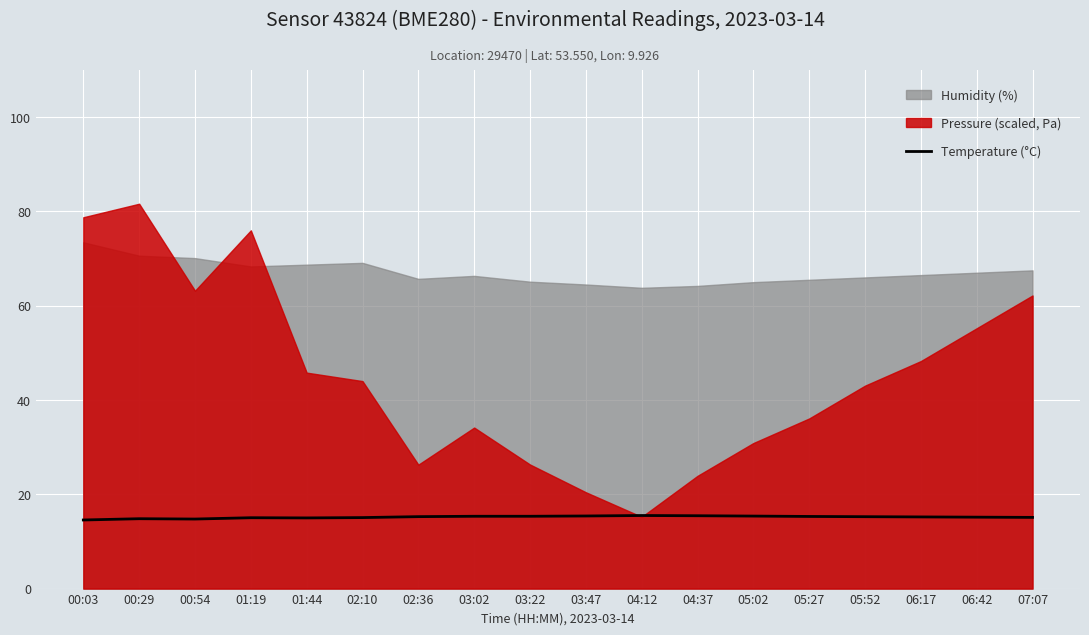

Is it true that Temperature (°C) equals 15.3 at 03:22?

True